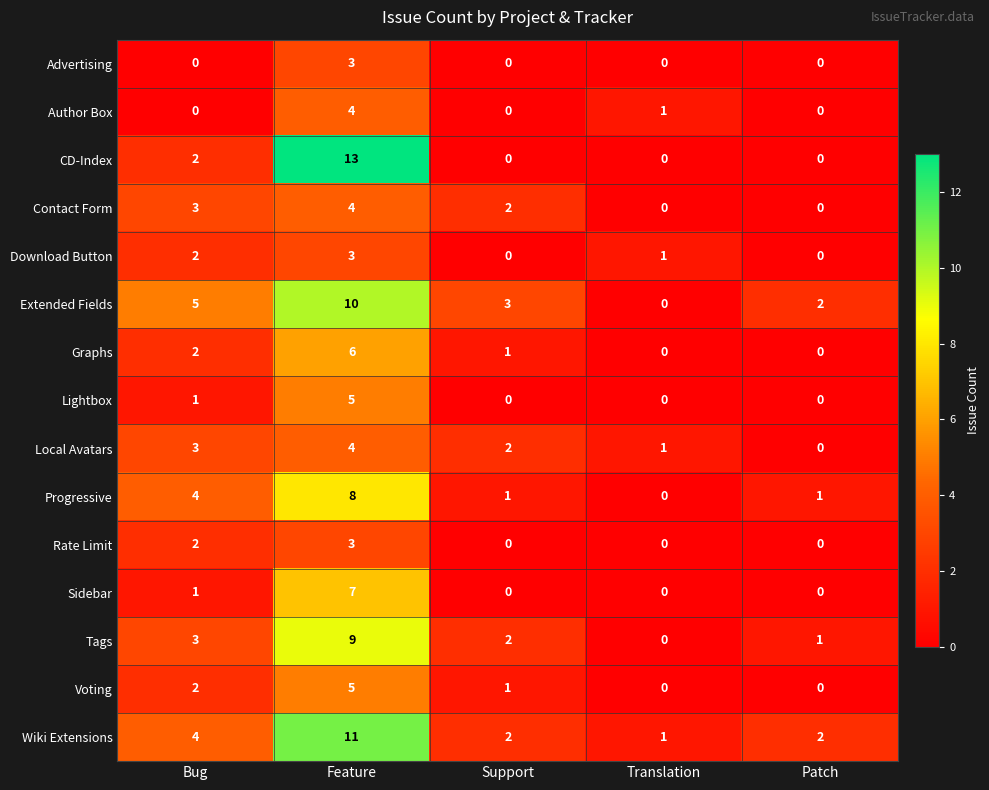

What is the maximum value shown in the chart?

13